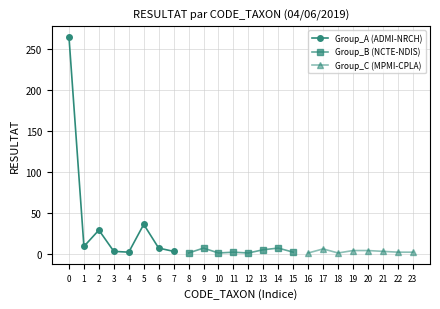

How many data points in Group_B (NCTE-NDIS) are less than 2?

3